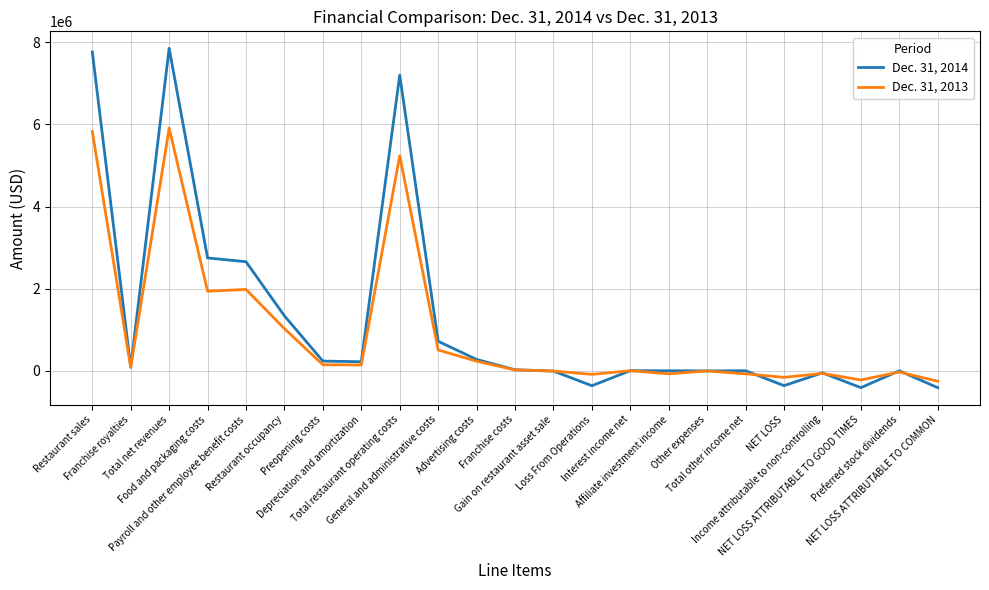

Which series has the largest range (max minus min)?

Dec. 31, 2014